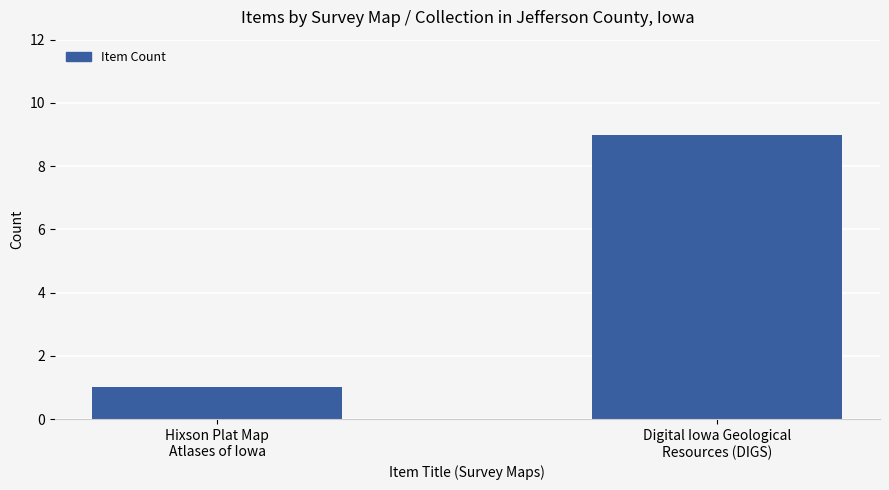

What is the smallest value displayed?

1